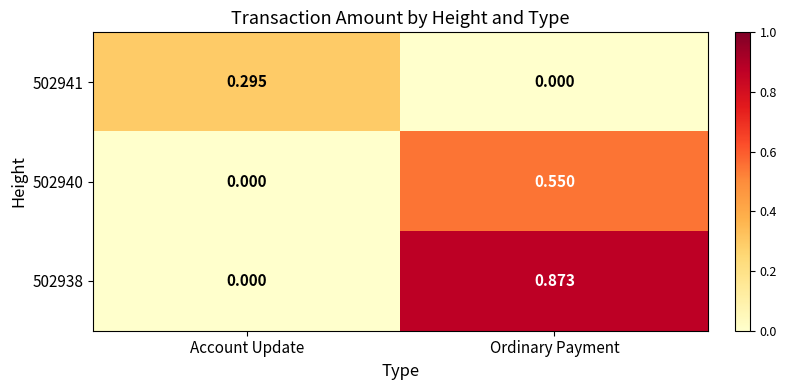

Where is 502941 nearest to the value 0?

Ordinary Payment